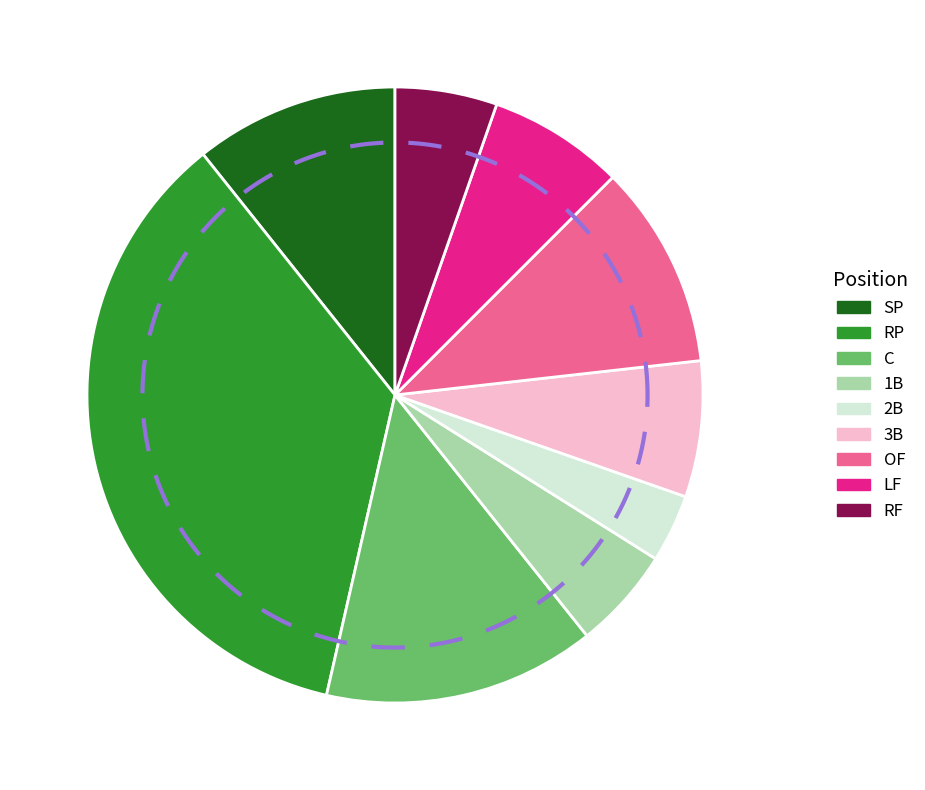

Does LF account for over 50% of the chart?

No